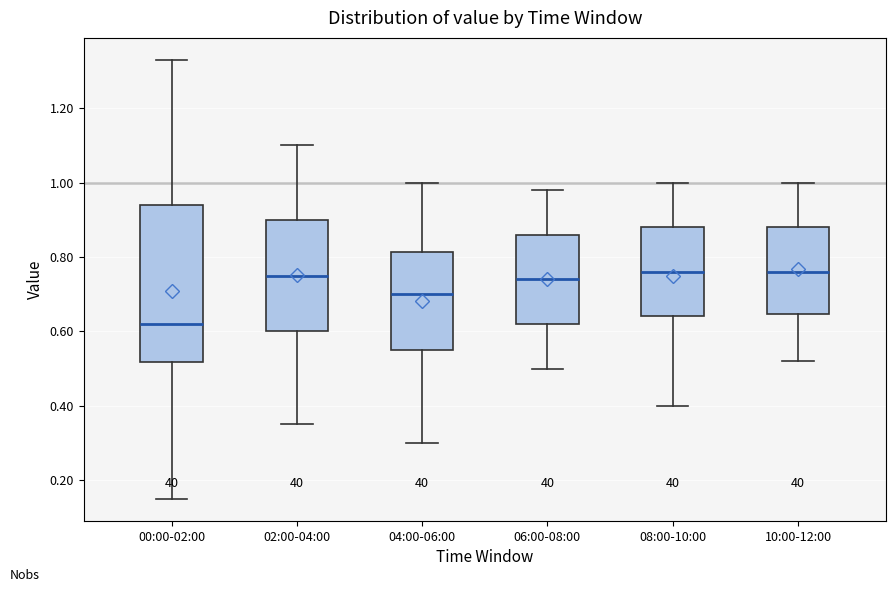

Reading left to right, read every box against the y-axis: the position of its median line, the range the box covers, and the ends of its whiskers. The values are not printed on the chart, so give them approximately, as read against the axis.

00:00-02:00: median 0.62, box 0.52 to 0.94, whiskers 0.16 to 1.34
02:00-04:00: median 0.76, box 0.60 to 0.90, whiskers 0.36 to 1.10
04:00-06:00: median 0.70, box 0.56 to 0.82, whiskers 0.30 to 1.00
06:00-08:00: median 0.74, box 0.62 to 0.86, whiskers 0.50 to 0.98
08:00-10:00: median 0.76, box 0.64 to 0.88, whiskers 0.40 to 1.00
10:00-12:00: median 0.76, box 0.64 to 0.88, whiskers 0.52 to 1.00